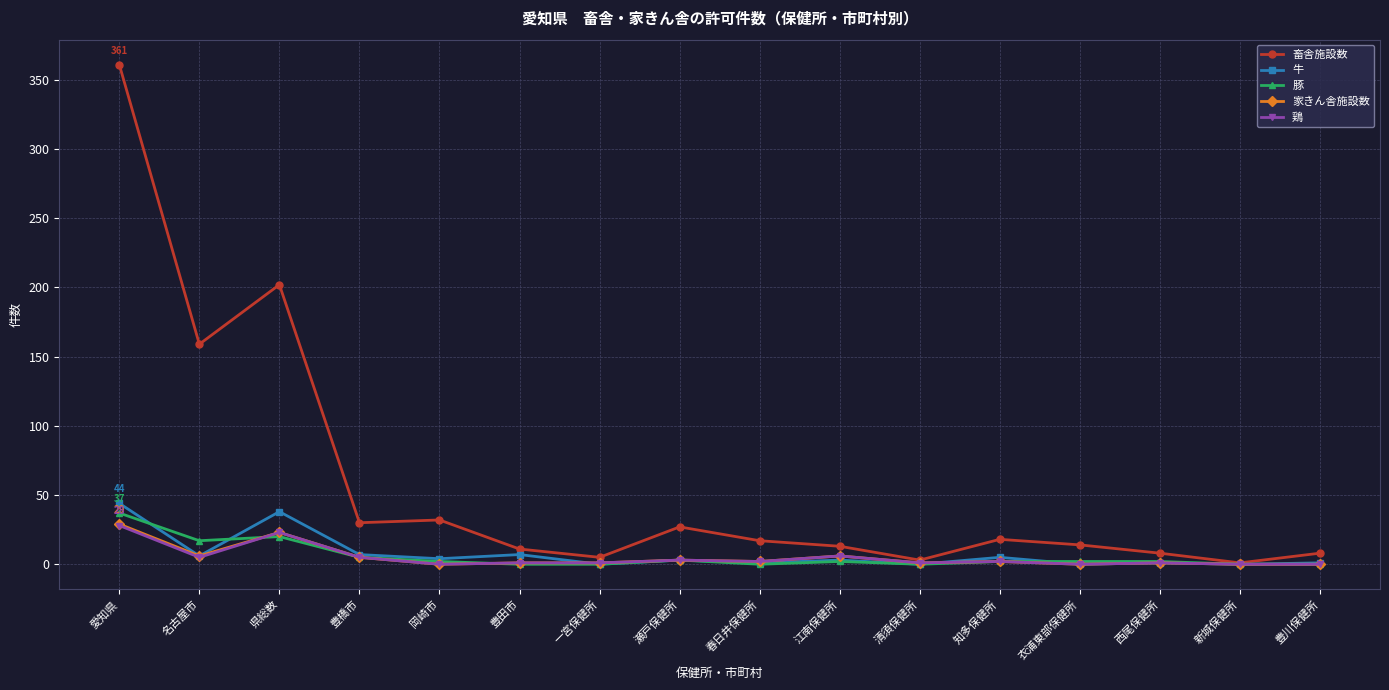

How many lines are shown in the chart?

5